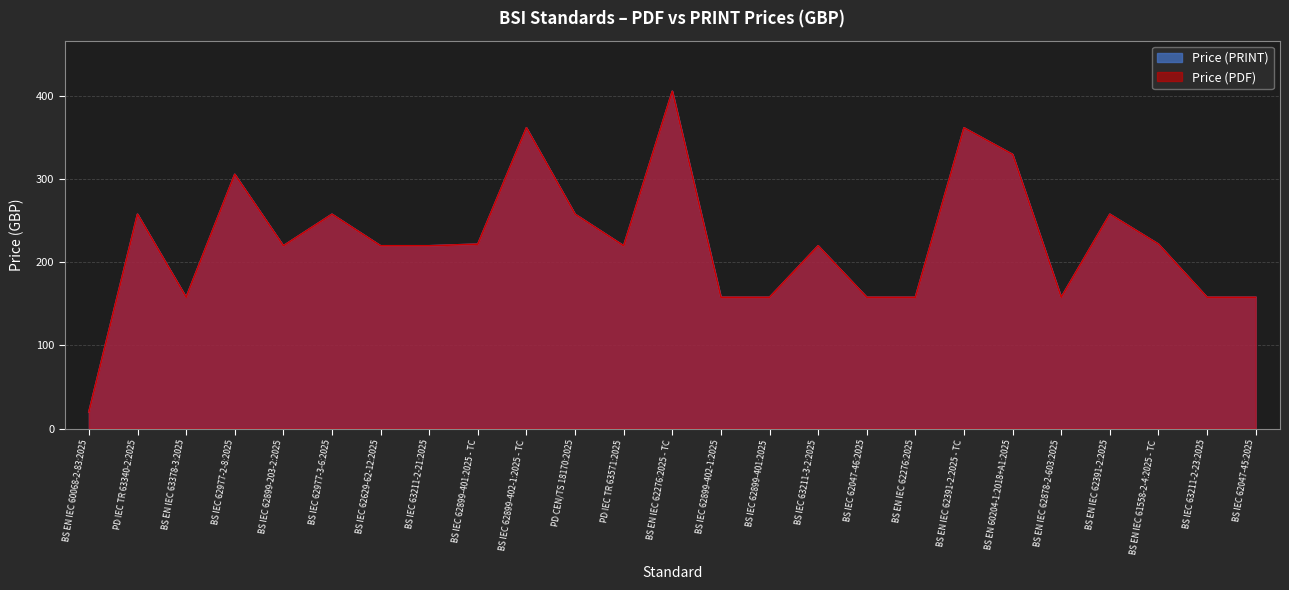

How many interior local peaks does the Price (PRINT) series have?

8